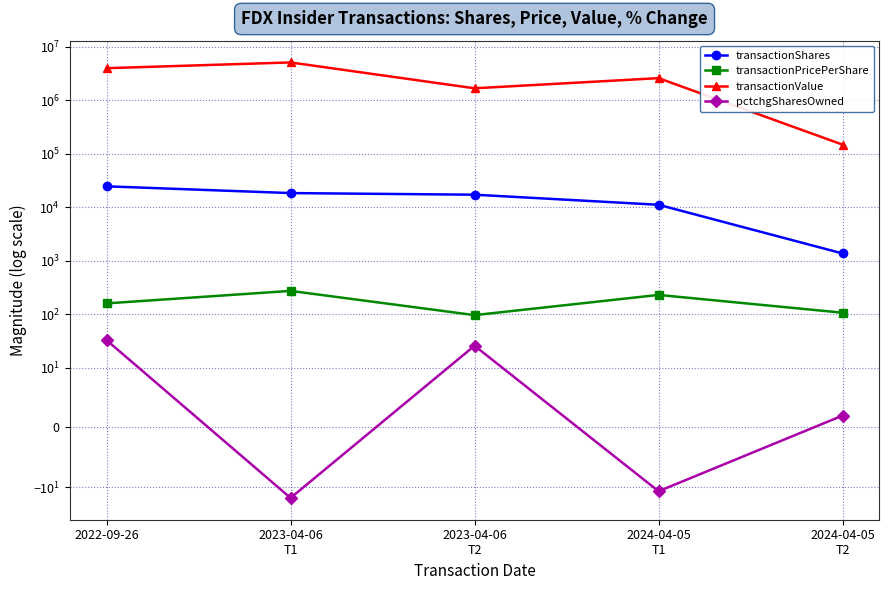

What position from the right is 2023-04-06
T2?

3